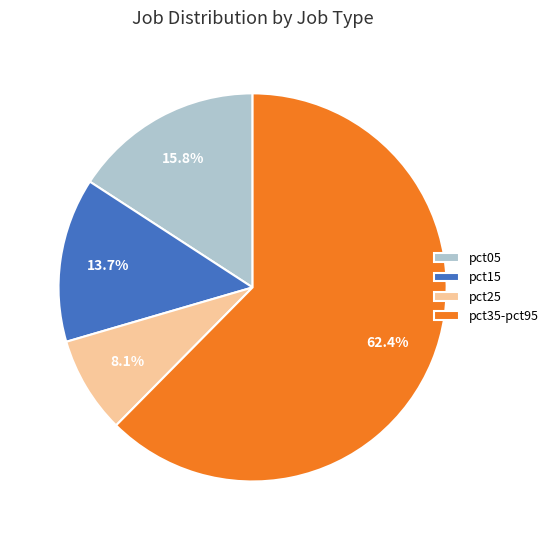

To the nearest percent, what is the difference between the largest and smallest slice percentages?

54%